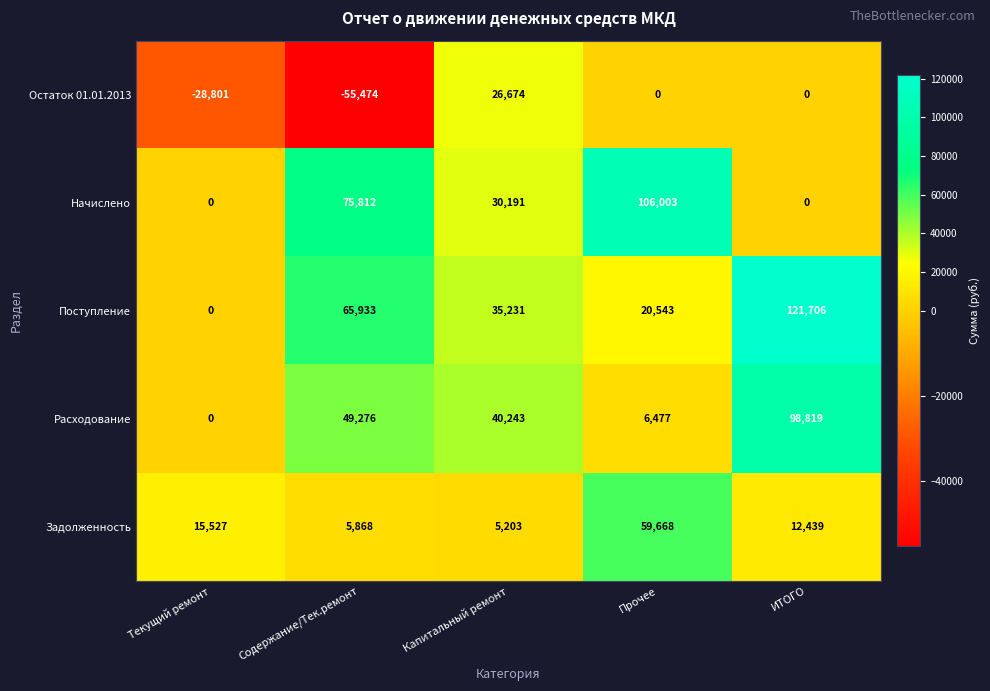

Between Содержание/Тек.ремонт and Прочее, which series saw the biggest shift?

Остаток 01.01.2013